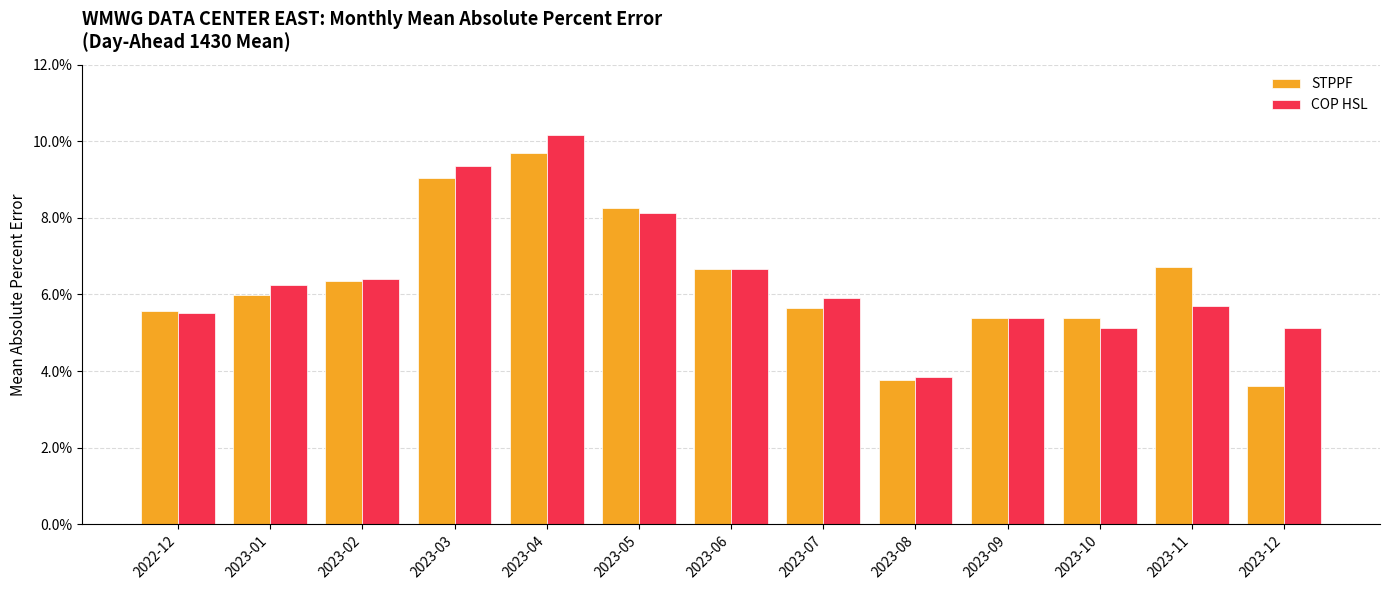

Rank the series by their maximum value, from lowest to highest.

STPPF, COP HSL